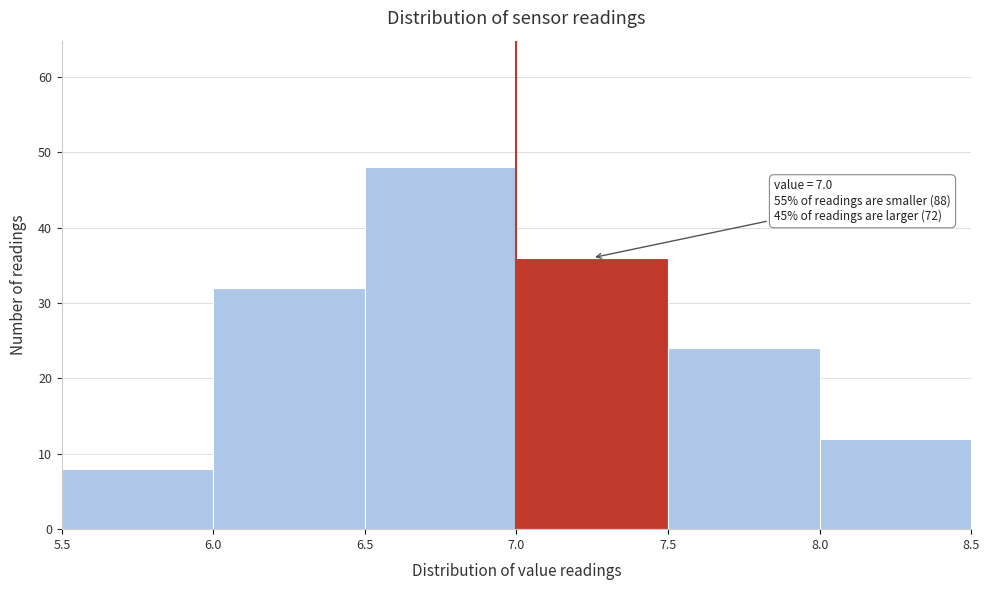

Over which range of the x-axis is the bar tallest?

6.5 to 7.0